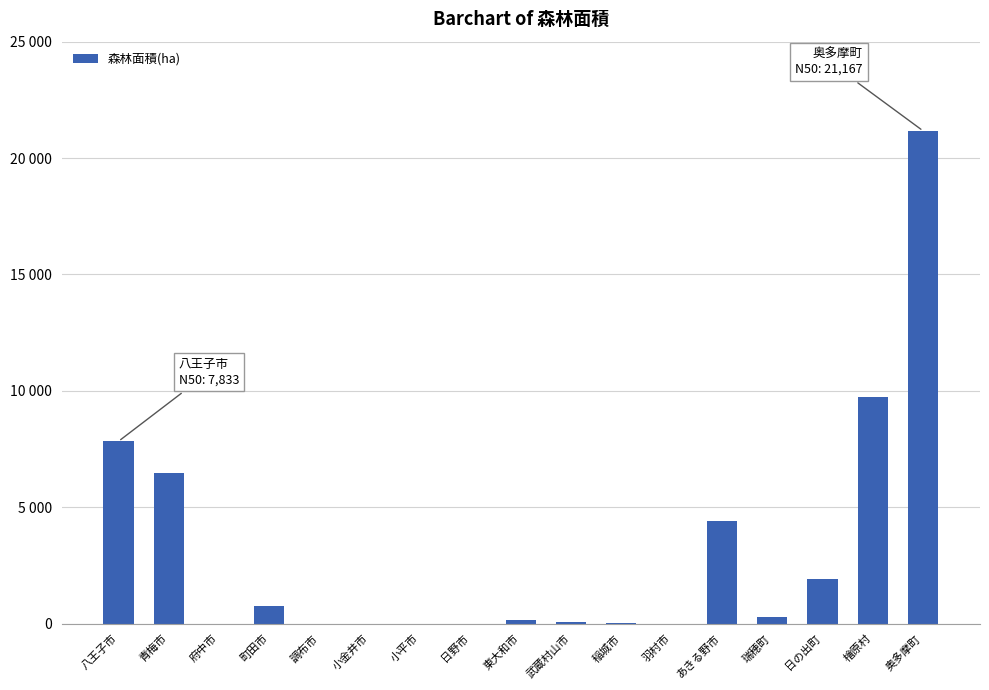

List the labels in order of value, smallest first.

府中市, 調布市, 小金井市, 小平市, 日野市, 羽村市, 稲城市, 武蔵村山市, 東大和市, 瑞穂町, 町田市, 日の出町, あきる野市, 青梅市, 八王子市, 檜原村, 奥多摩町